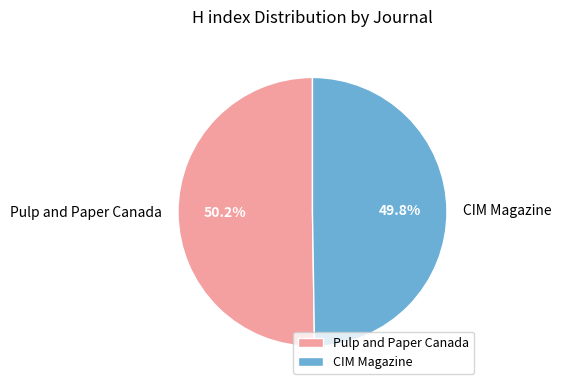

Is the sum of Pulp and Paper Canada and CIM Magazine greater than half?

Yes